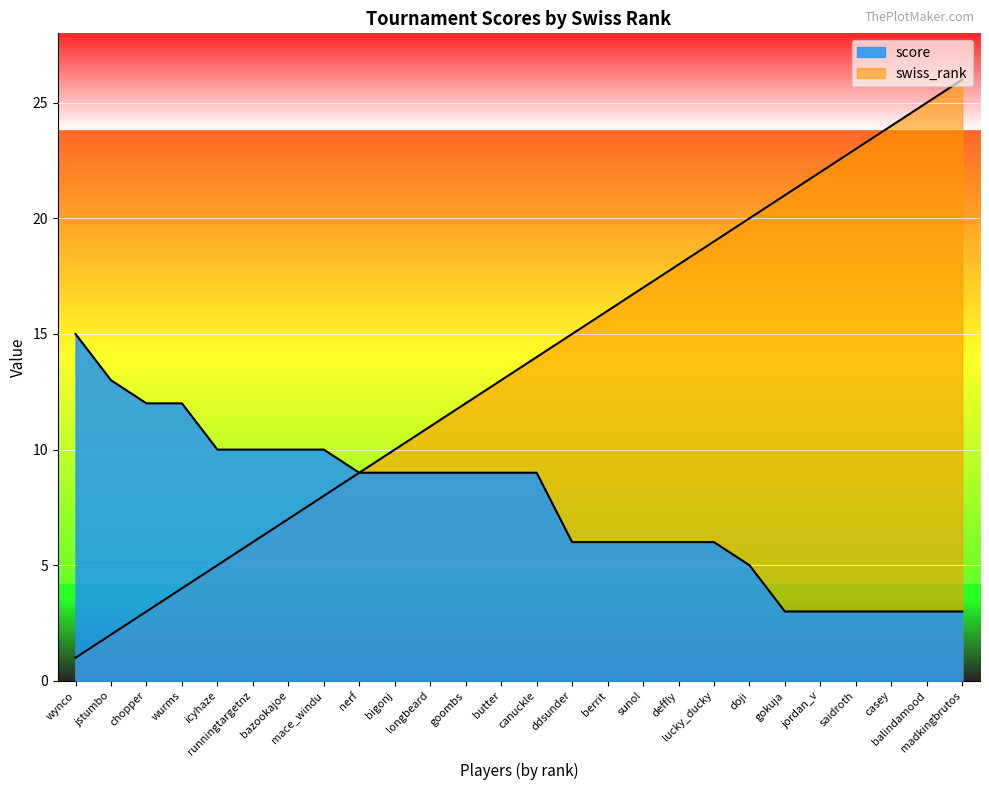

Reading left to right, transcribe all the data shown in this chart.

score: 15	13	12	12	10	10	10	10	9	9	9	9	9	9	6	6	6	6	6	5	3	3	3	3	3	3
swiss_rank: 1	2	3	4	5	6	7	8	9	10	11	12	13	14	15	16	17	18	19	20	21	22	23	24	25	26